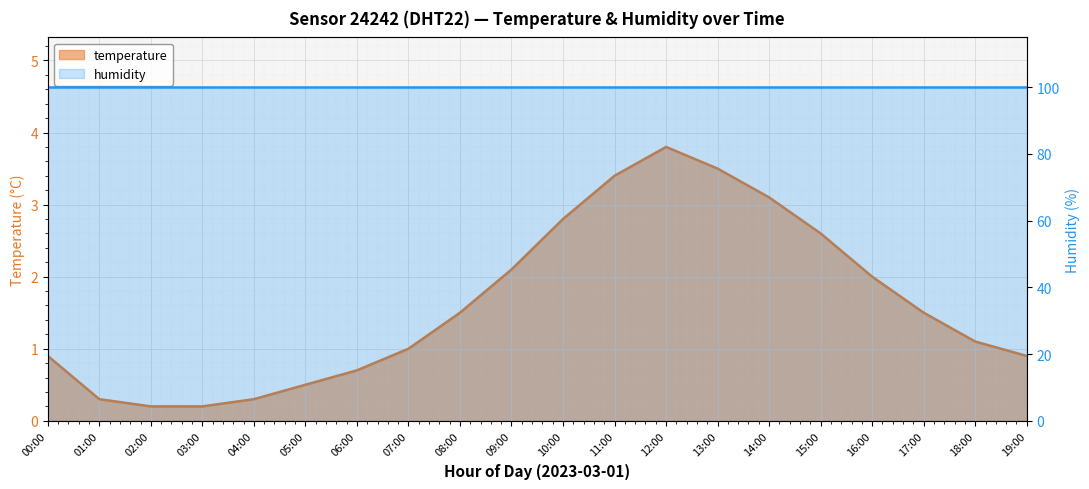

The chart shows a value of 3.1 at 14:00. True or false?

True